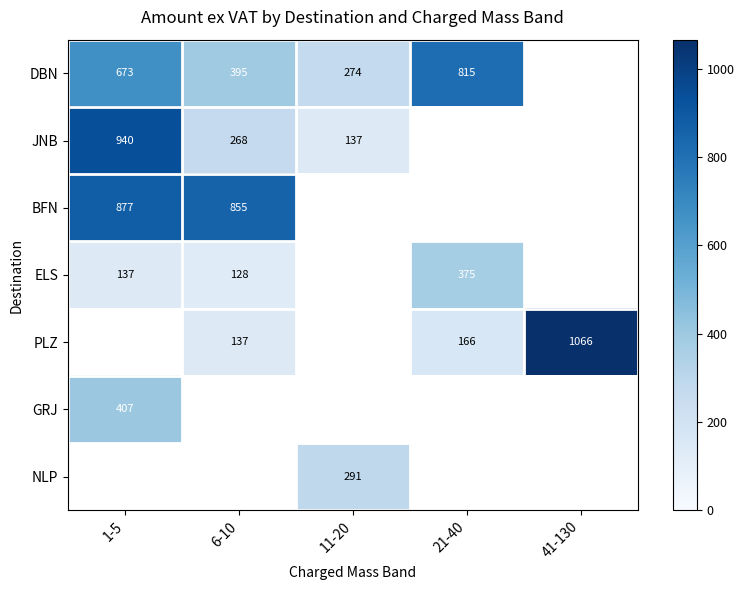

Is it true that DBN equals 328.4 at 21-40?

False